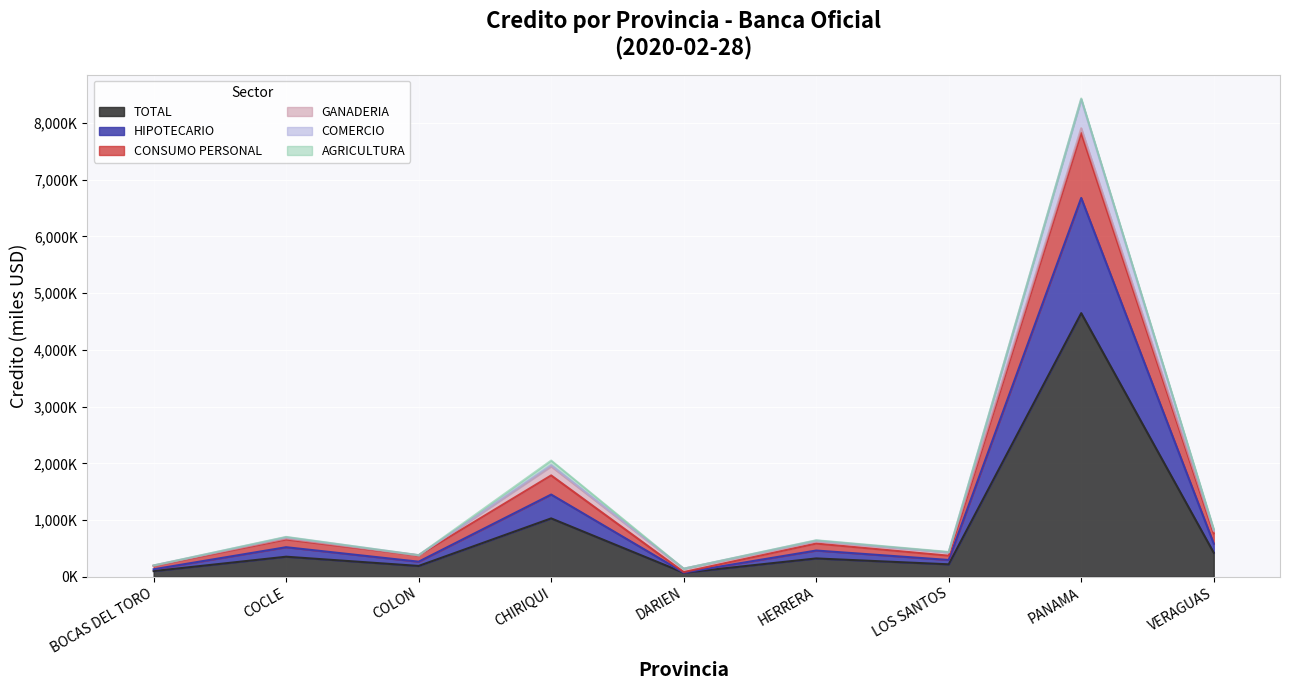

Does the chart display data point markers on the line(s)?

No